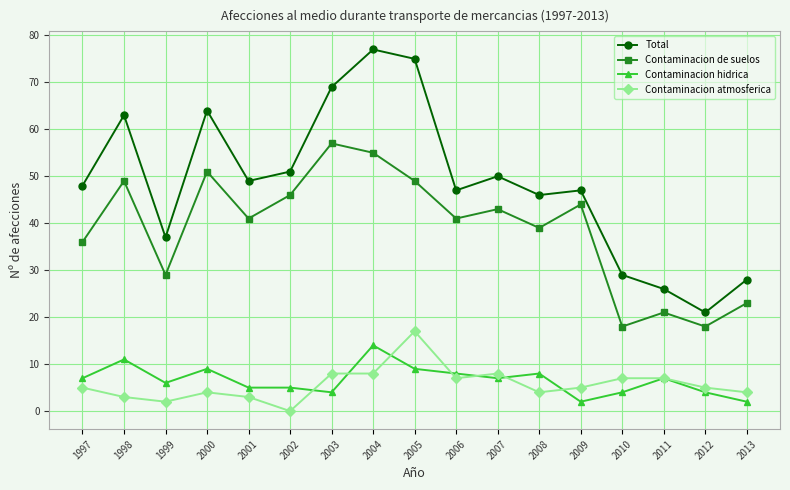

Read the Contaminacion hidrica value at 2012, to the nearest 5.

5